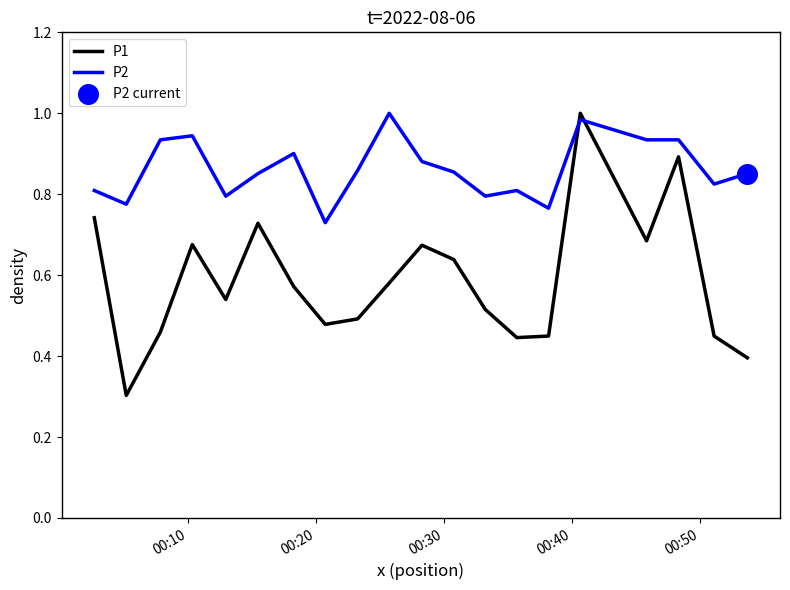

Which series has the largest total across all categories?

P2